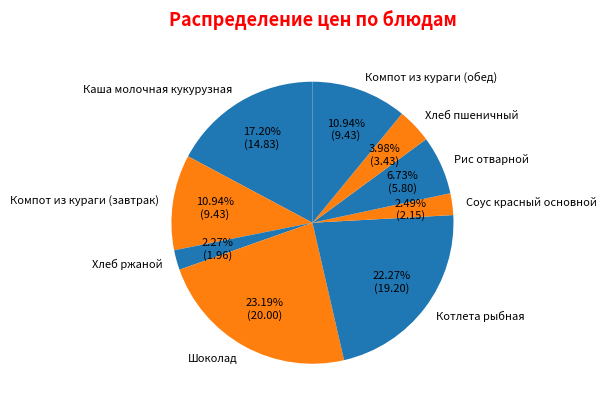

Is it true that Компот из кураги (обед) is 1% of the pie?

False